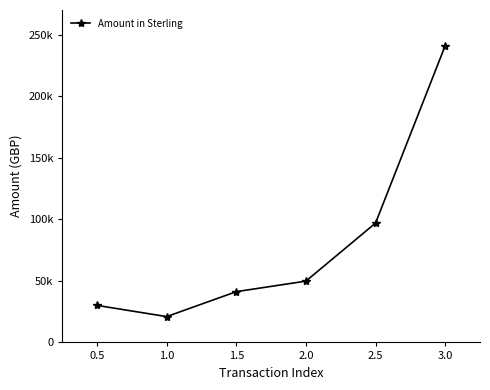

Is it true that the value at 1.5 is 26840.9?

False